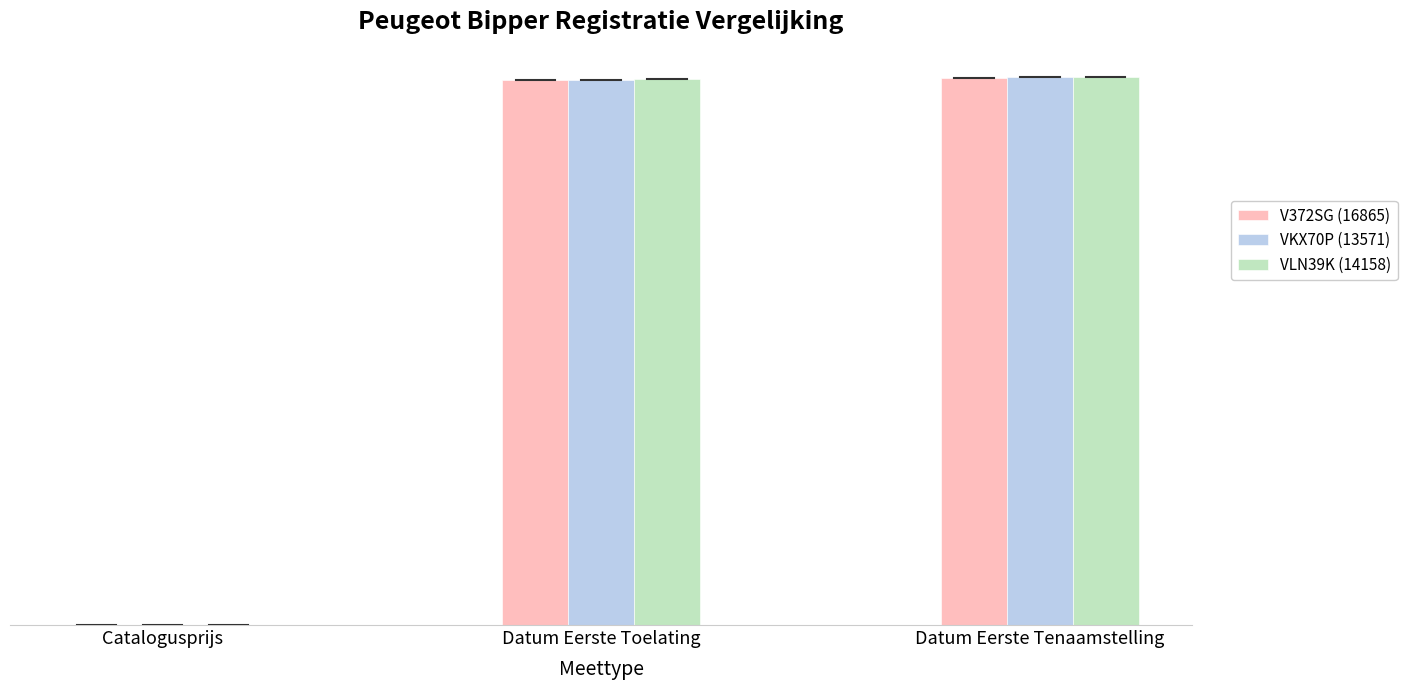

Which series has the largest total across all categories?

VLN39K (14158)